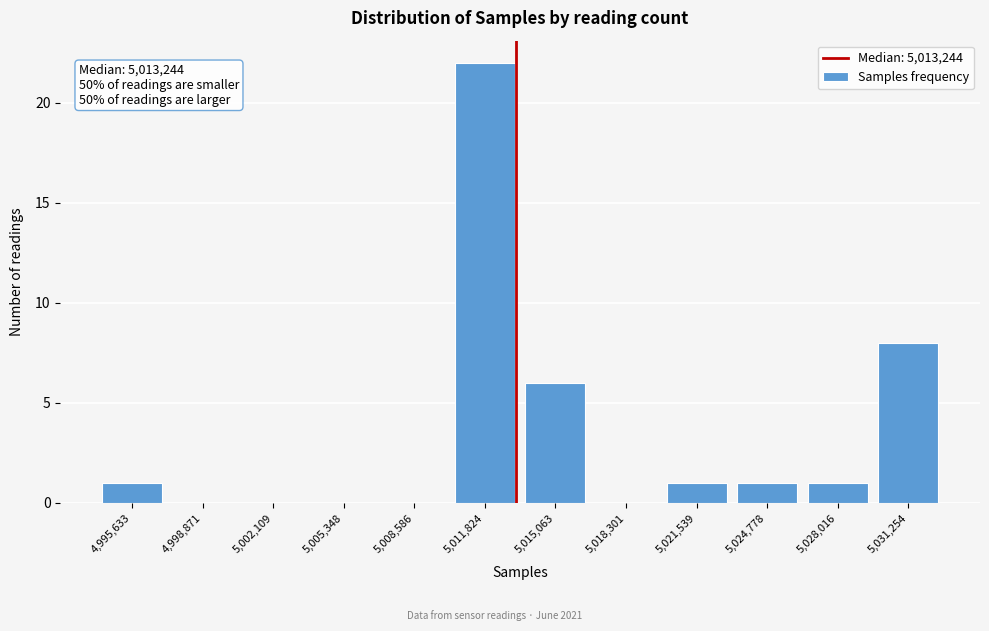

Which range on the x-axis has the tallest bar?

5010000 to 5013500